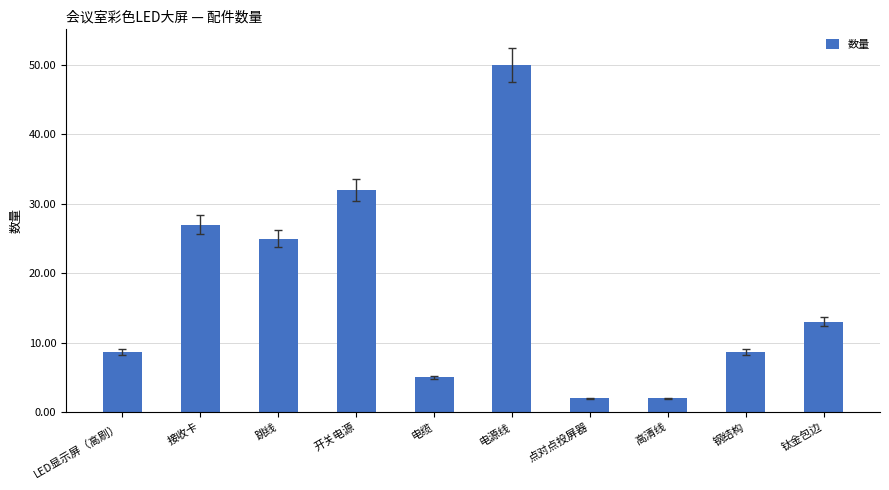

Are the bars grouped side by side (vs. stacked)?

No